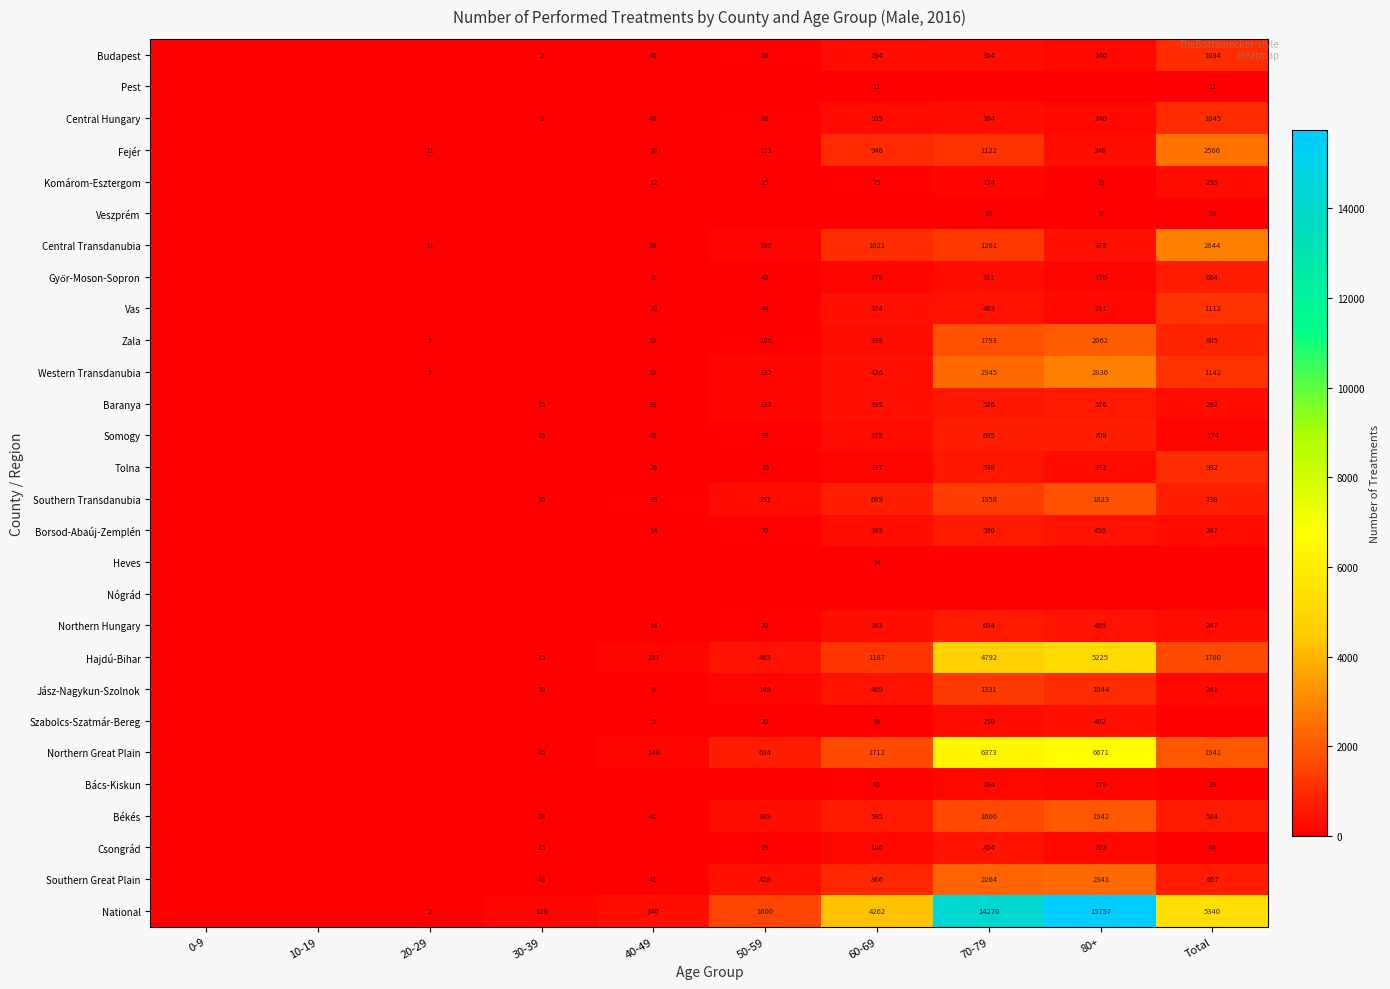

At how many categories does at least one series exceed 1485?

5